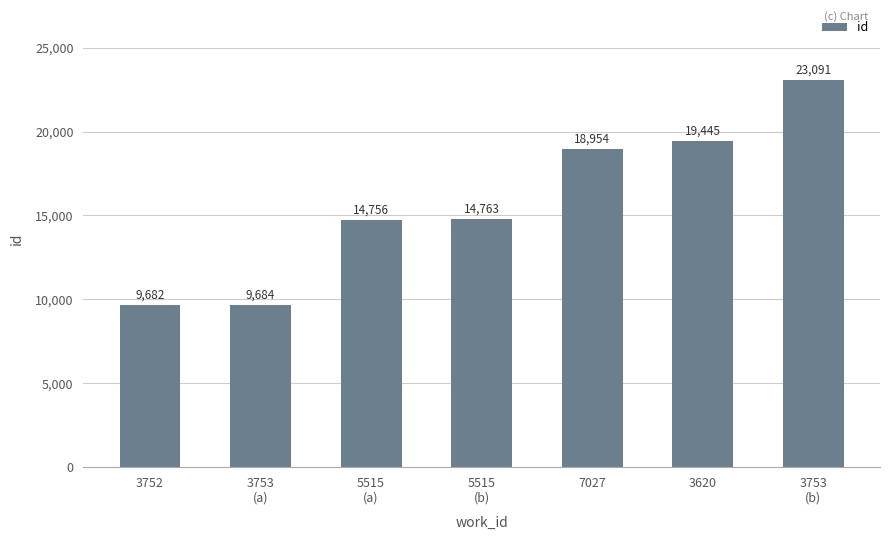

Rank the categories by value from highest to lowest.

3753
(b), 3620, 7027, 5515
(b), 5515
(a), 3753
(a), 3752